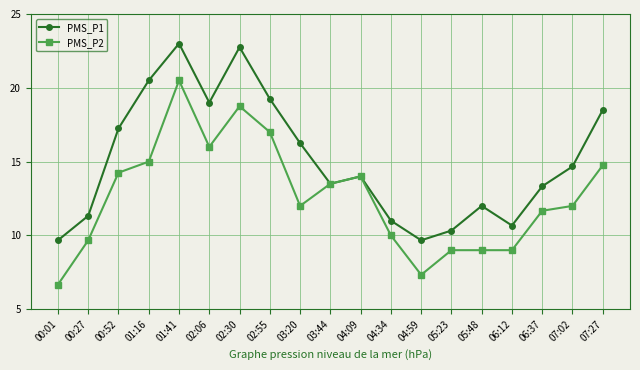

List the series in order of their overall mean, lowest first.

PMS_P2, PMS_P1